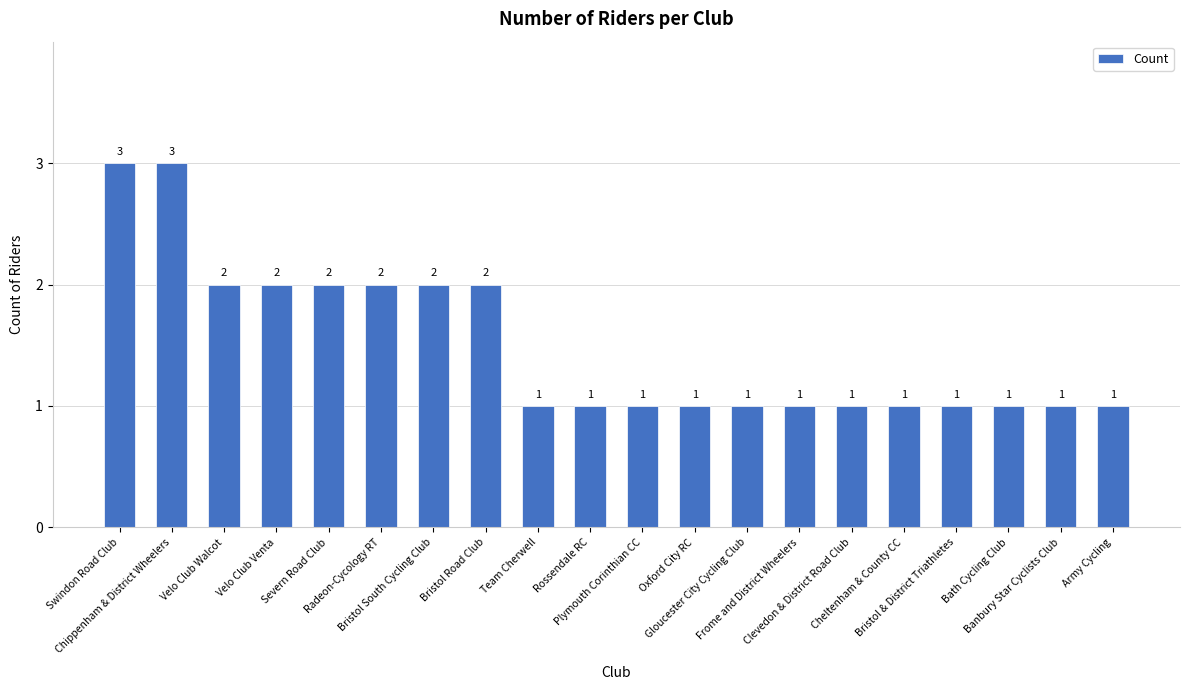

Are the bars horizontal?

No